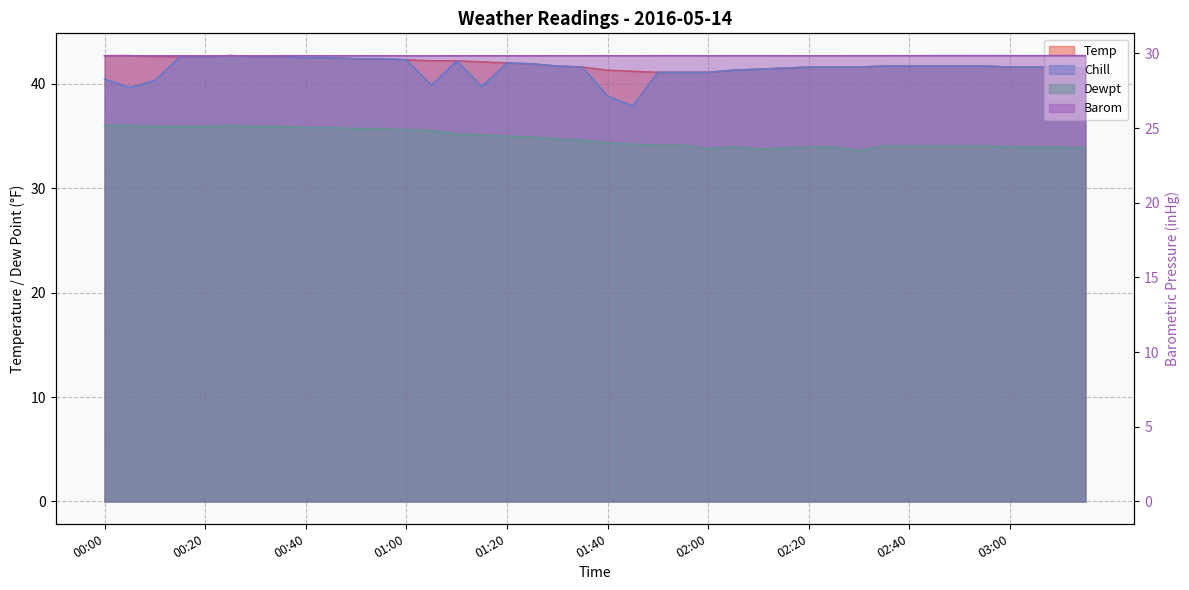

What is the label of the 7th point from the right?

02:45